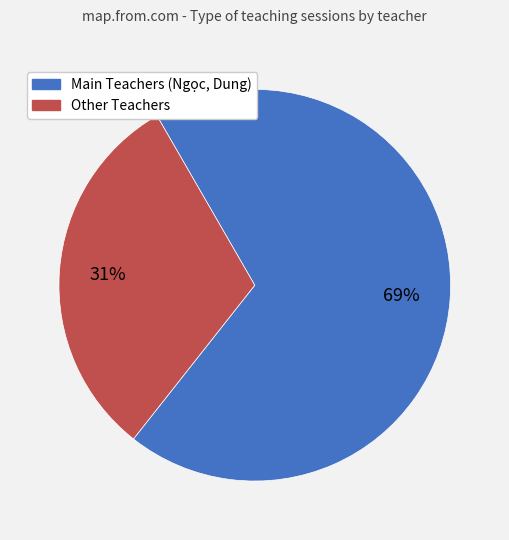

How many slices are in this pie chart?

2